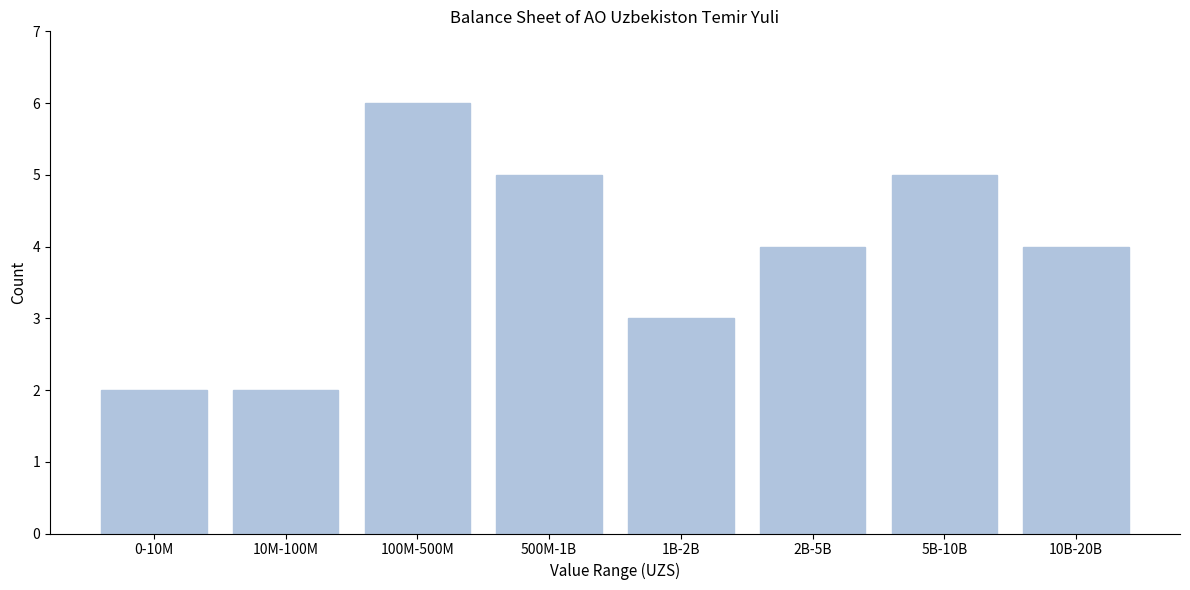

Reading left to right, what are all the values shown in this chart?

2	2	6	5	3	4	5	4